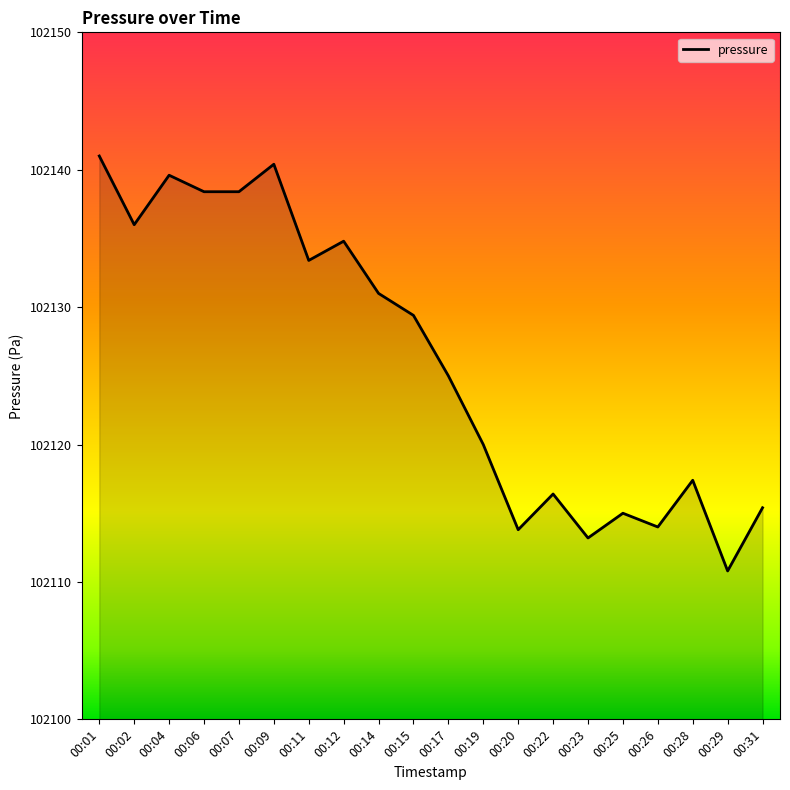

Does the chart display data point markers on the line(s)?

No